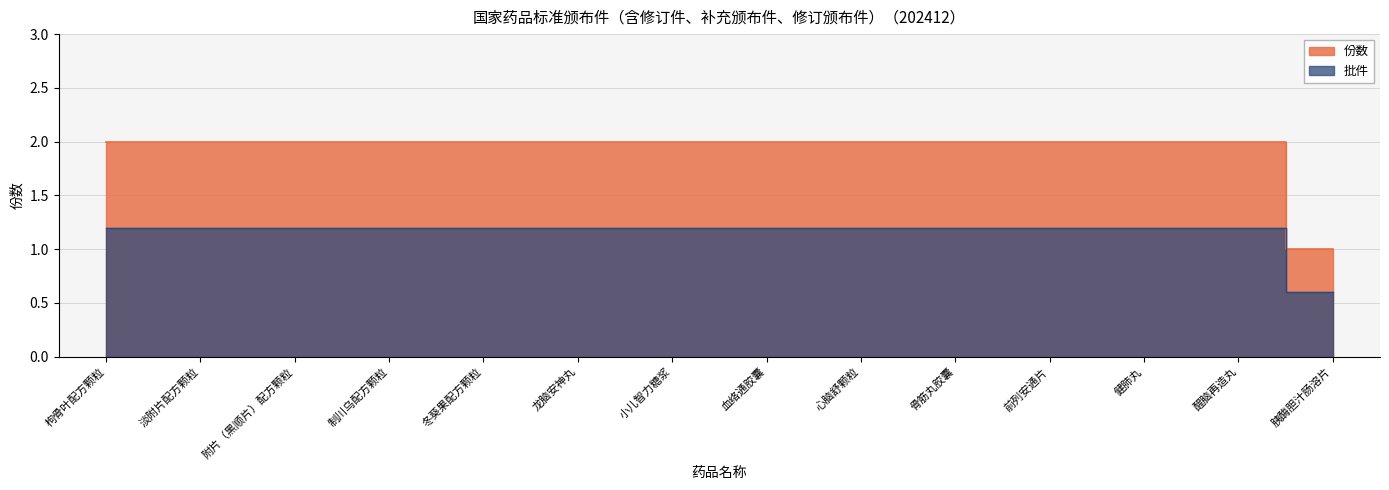

At which category does the chart reach its minimum across all series?

胰酶胆汁肠溶片